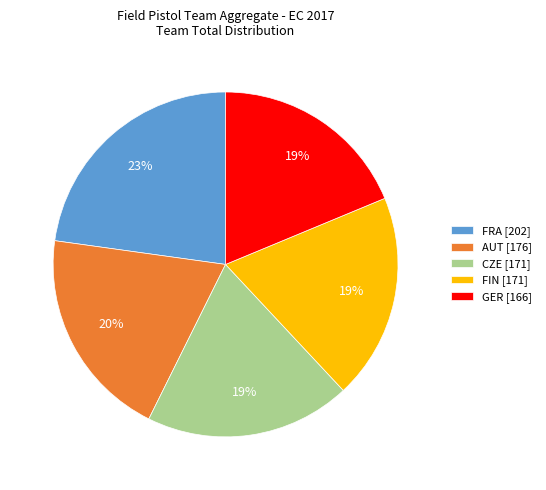

To the nearest percent, what portion does FIN represent?

19%